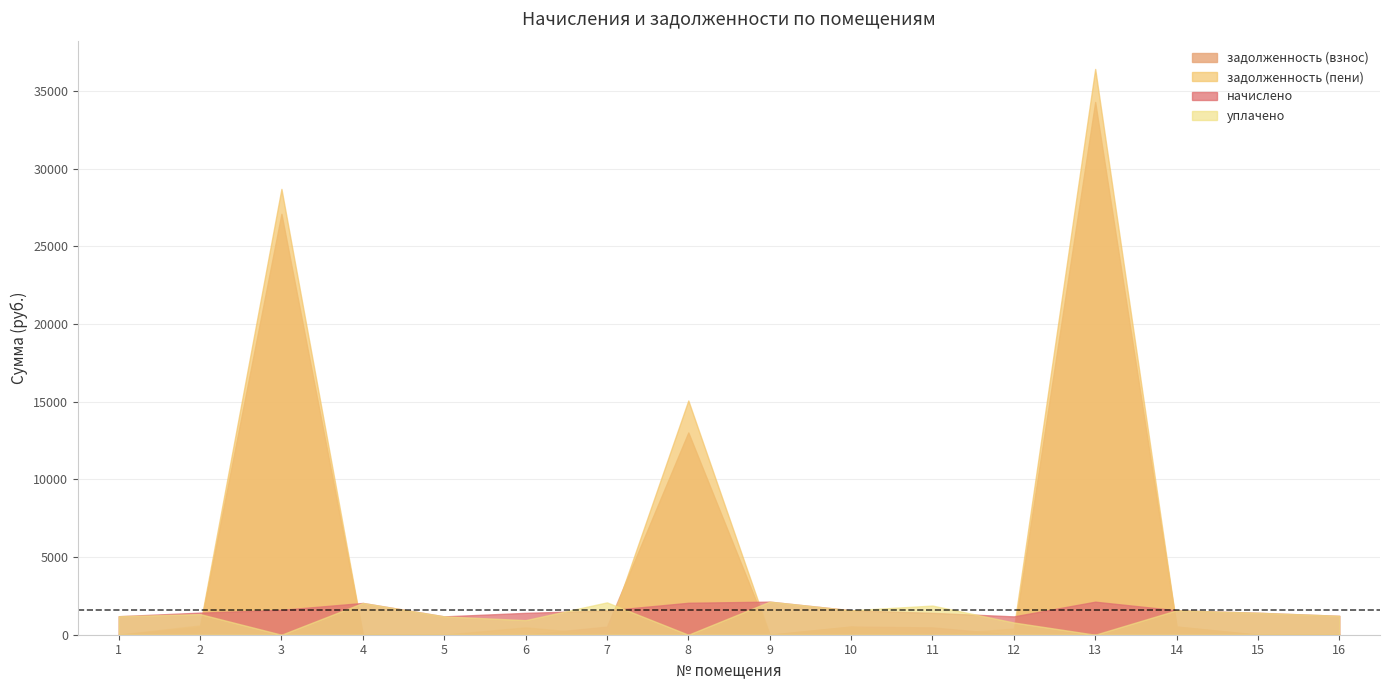

Where is the first local maximum for уплачено?

2